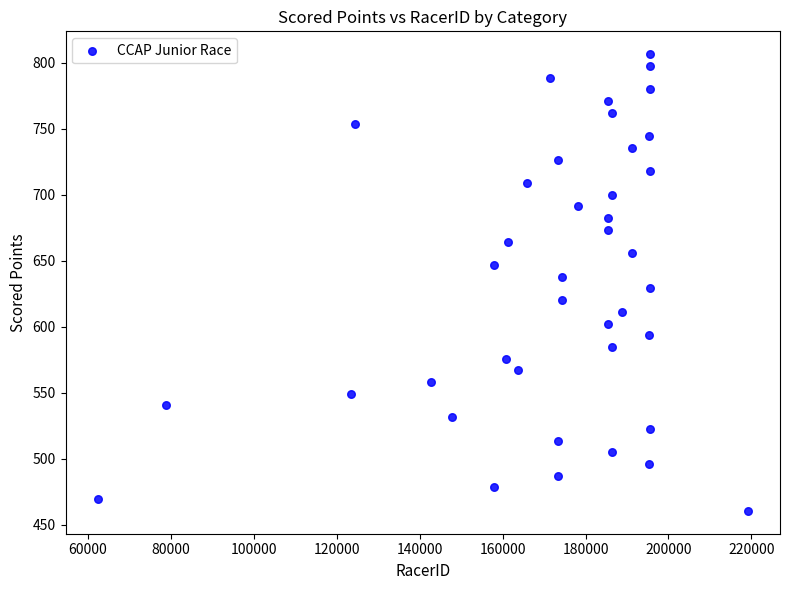

What is the range of X values (max minus min)?

156674.0